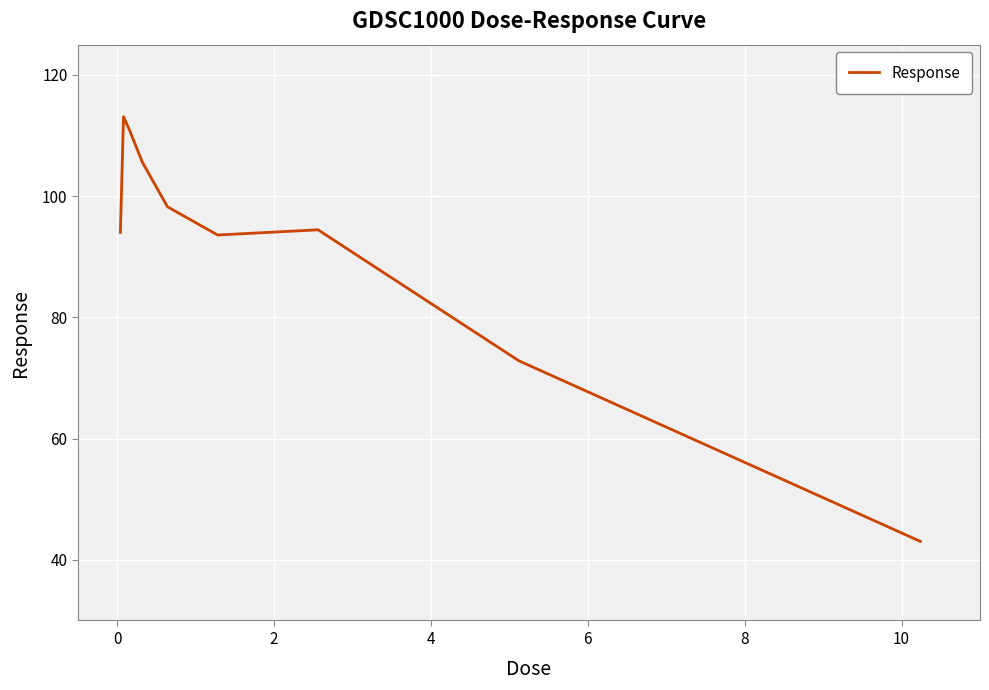

What is the minimum value shown in the chart?

43.0